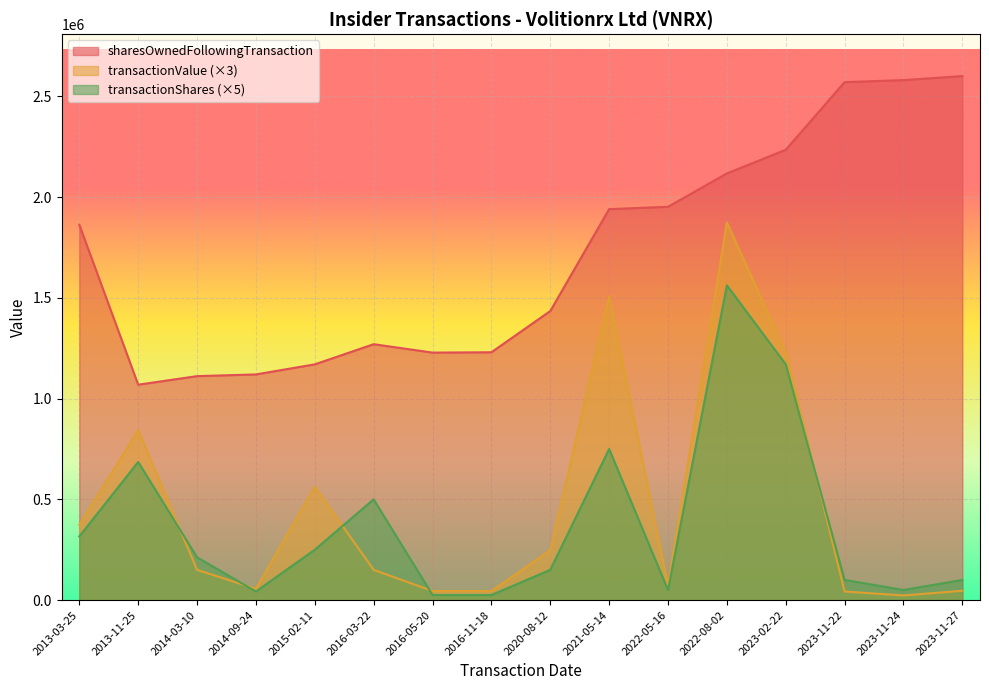

Is the value of transactionShares at 2023-11-22 greater than the value of sharesOwnedFollowingTransaction at 2021-05-14?

No